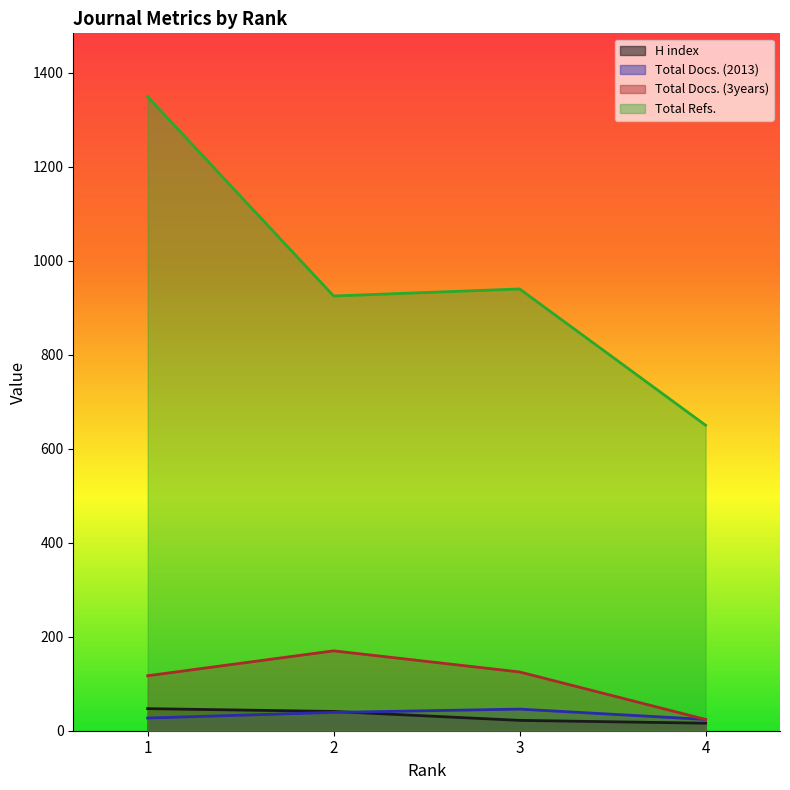

Is the value of Total Docs. (2013) at 2 greater than the value of Total Docs. (3years) at 4?

Yes